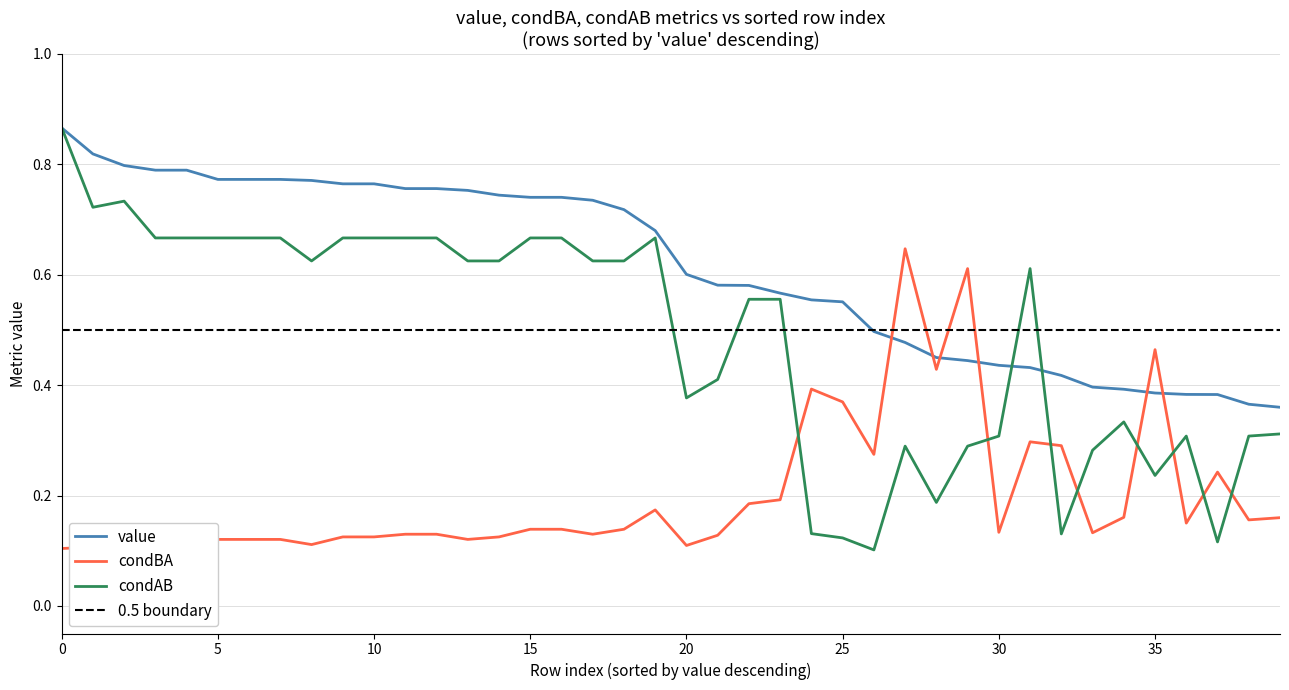

What is the label of the 27th point from the right?

13